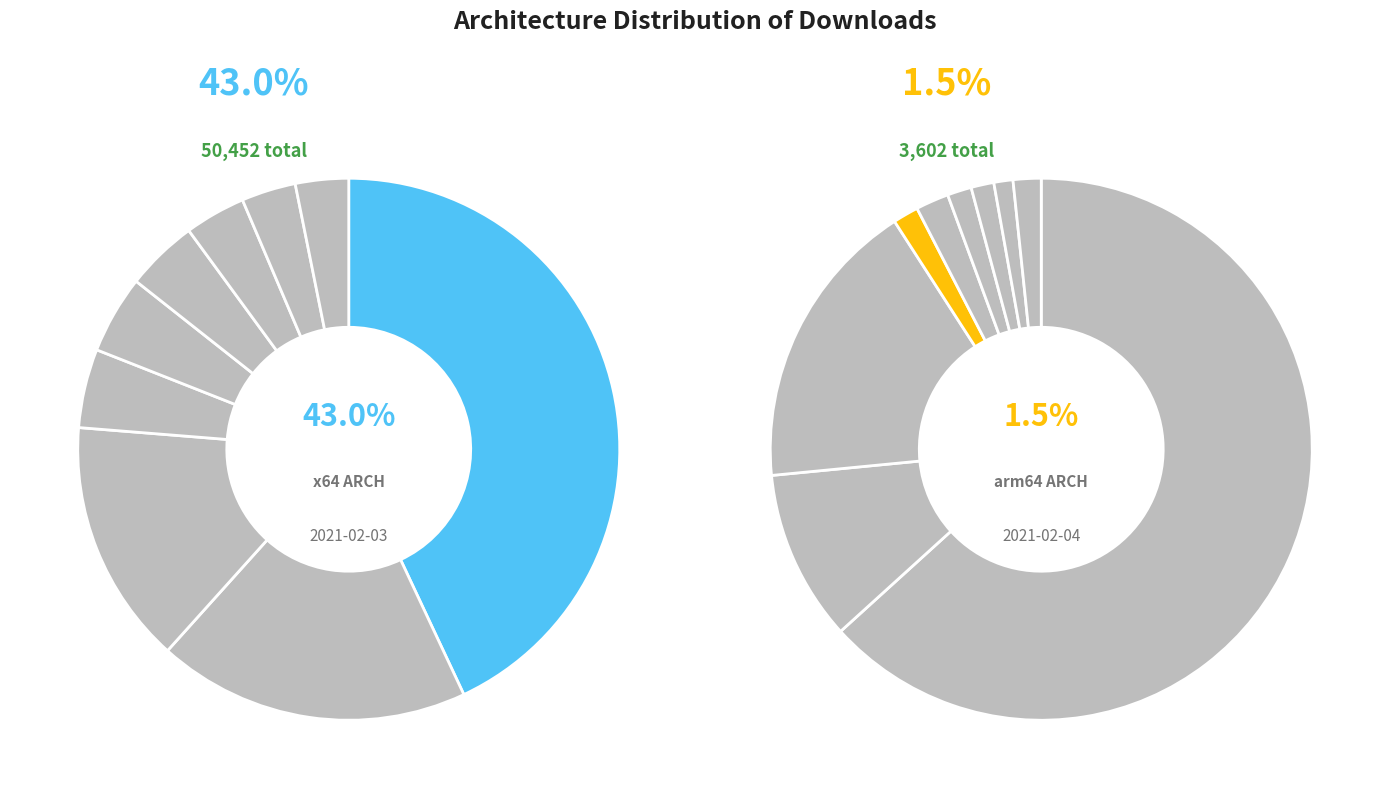

Combined, do arm64 and unknown account for over 50%?

No